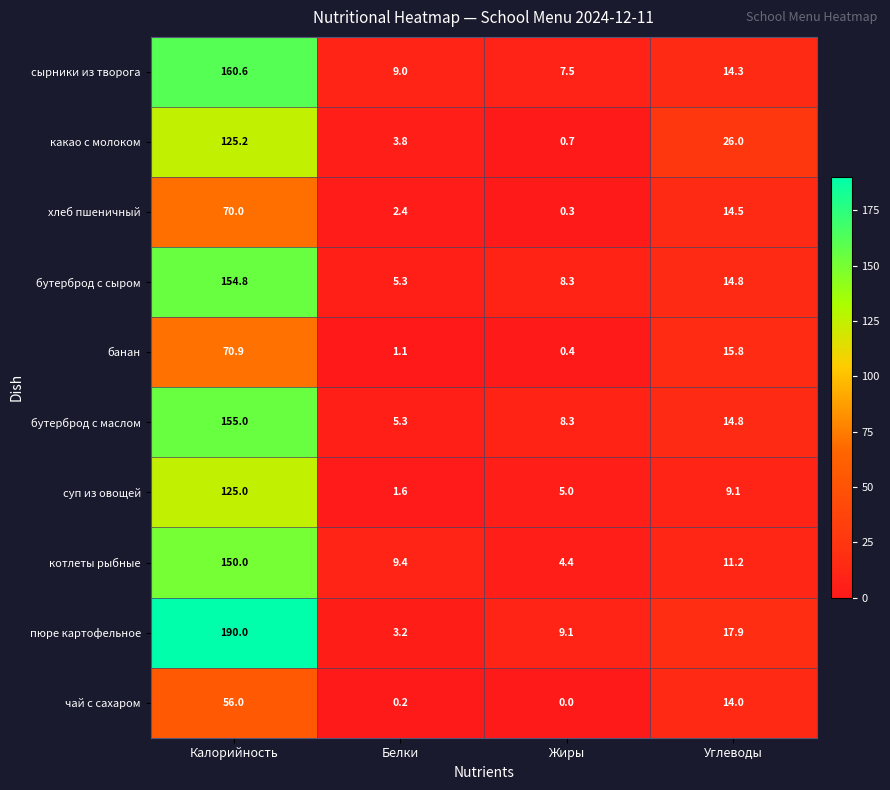

What is the sum of all суп из овощей values?

140.7